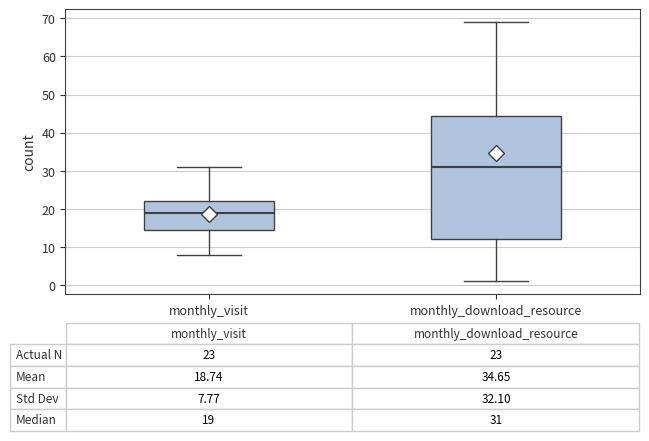

Which box's median line is the lowest?

monthly_visit